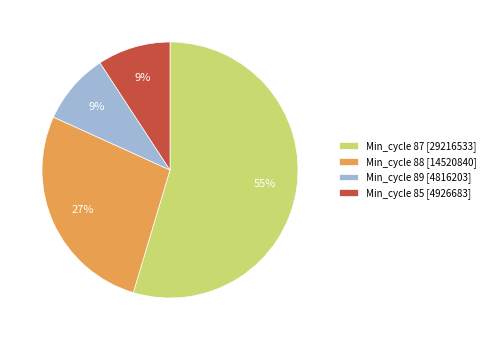

Do Min_cycle 88 [14520840] and Min_cycle 87 [29216533] together represent more than half of the pie?

Yes